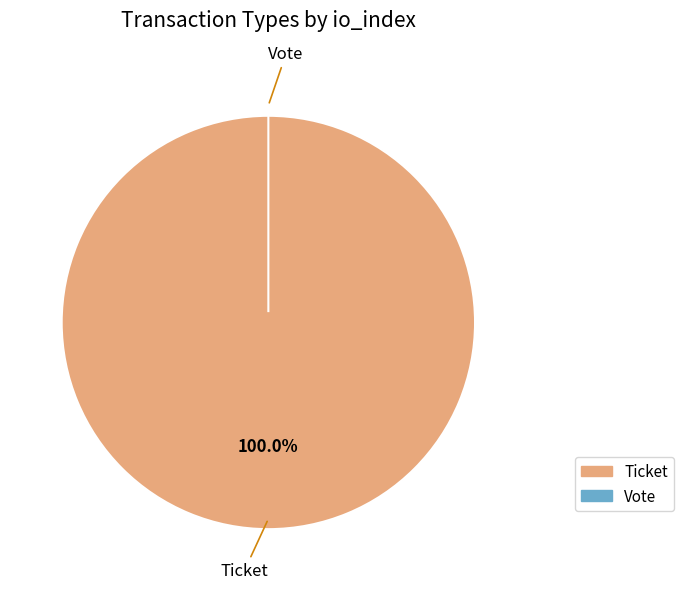

Rank the categories by value from highest to lowest.

Ticket, Vote